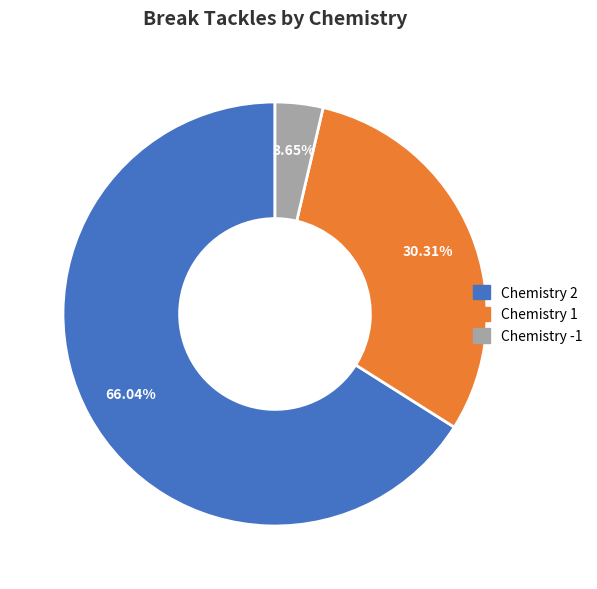

Is there a majority slice in this chart?

Yes